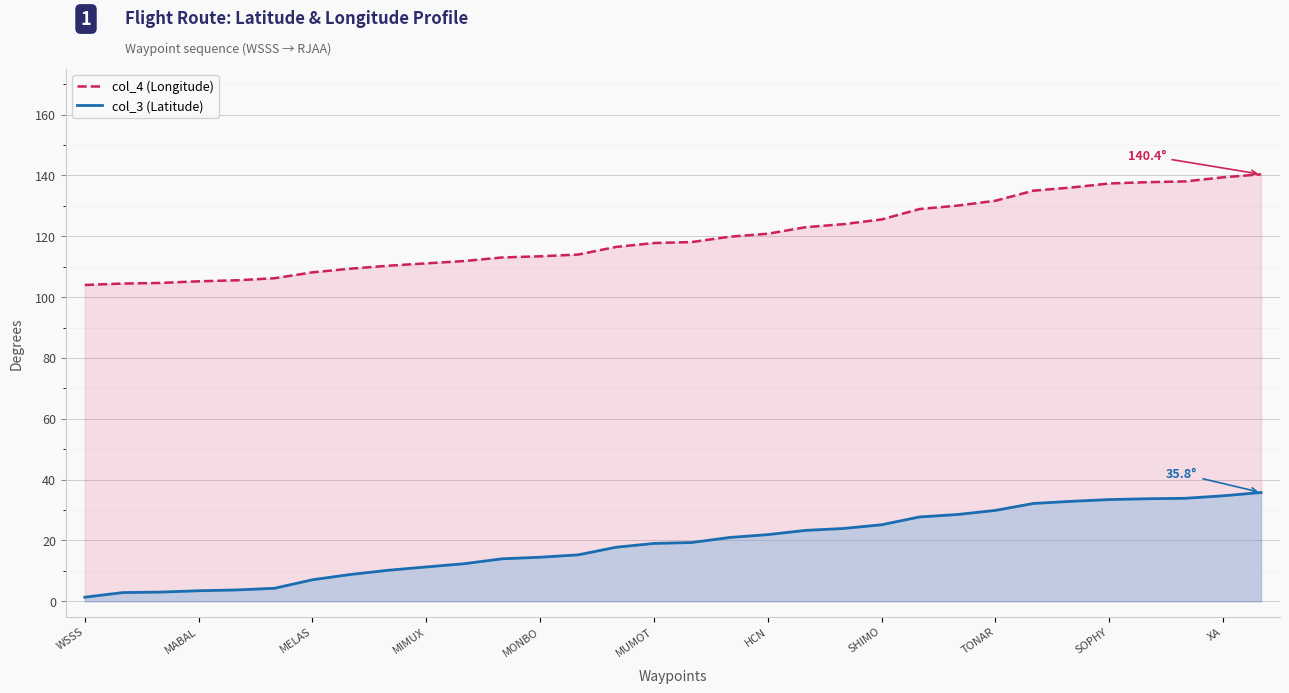

What is the difference between the maximum and minimum values in the col_3 (Latitude) series?

34.4